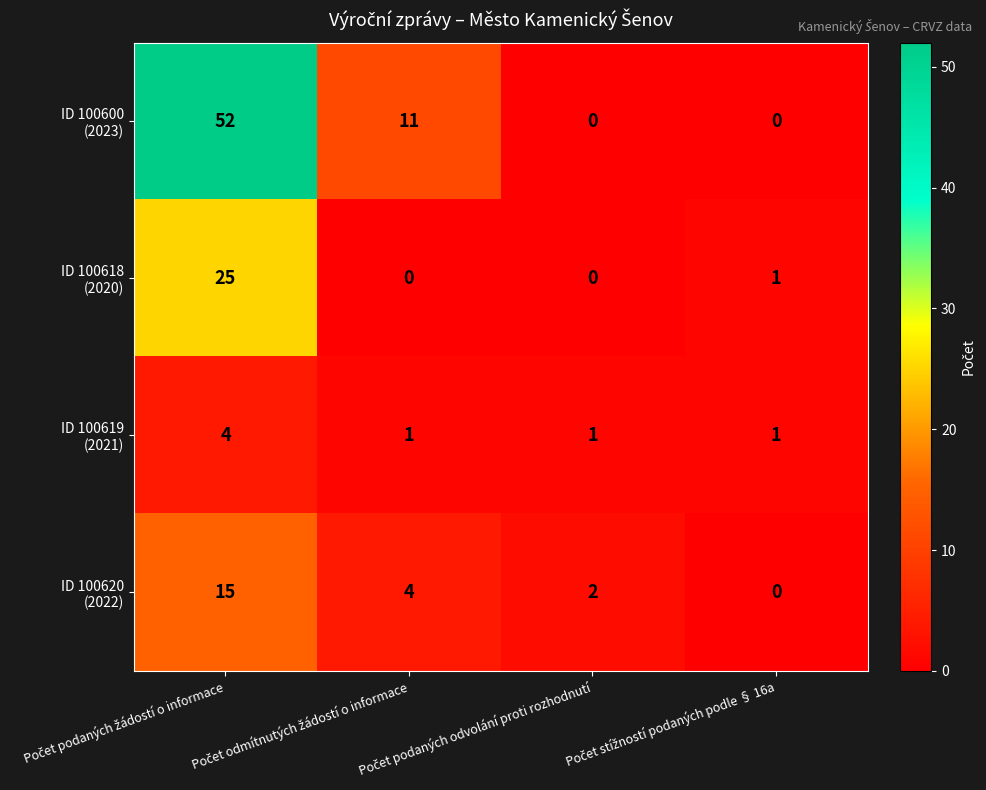

What is the difference between the highest and lowest values at Počet podaných žádostí o informace?

48